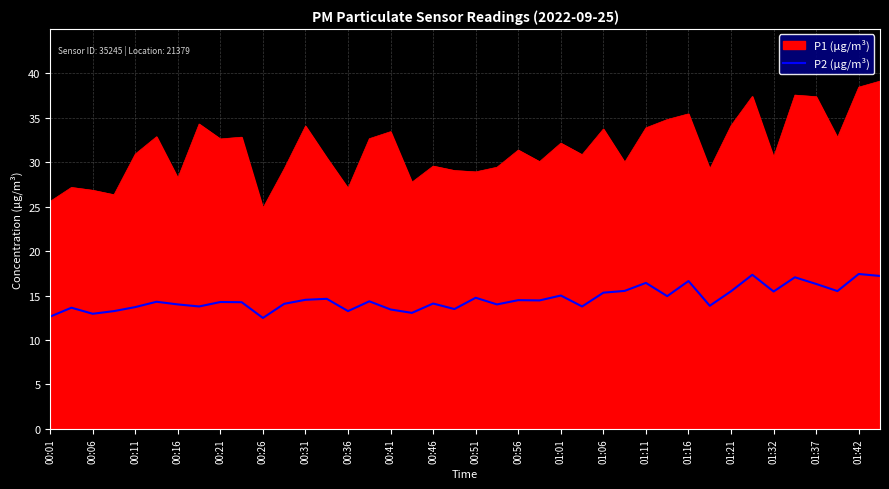

True or false: P2 (μg/m³) and P1 (μg/m³) intersect in this chart.

False